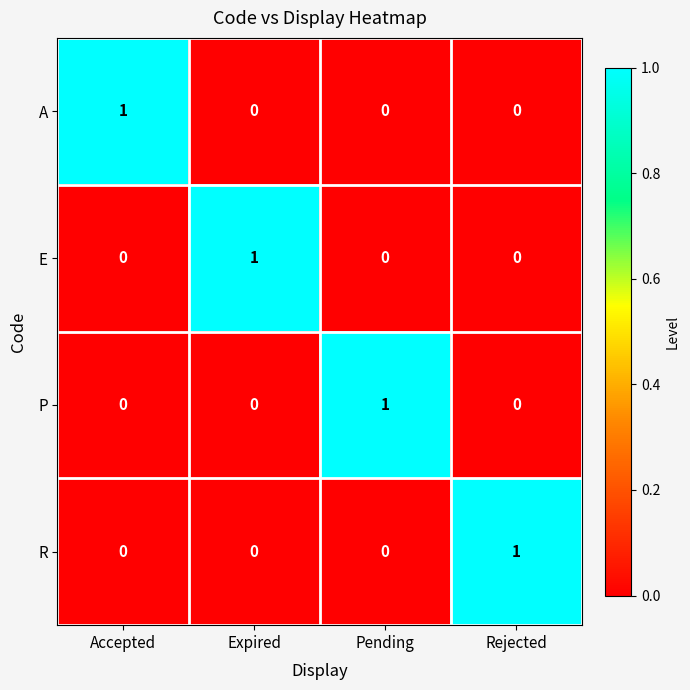

How many data points does each series have?

4